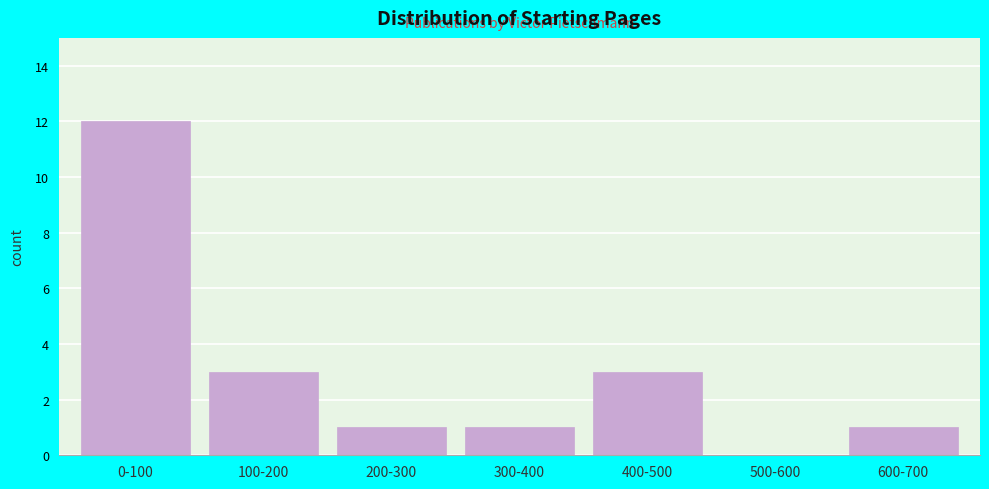

Reading left to right, list all the values displayed in this chart.

0-100=12	100-200=3	200-300=1	300-400=1	400-500=3	500-600=0	600-700=1